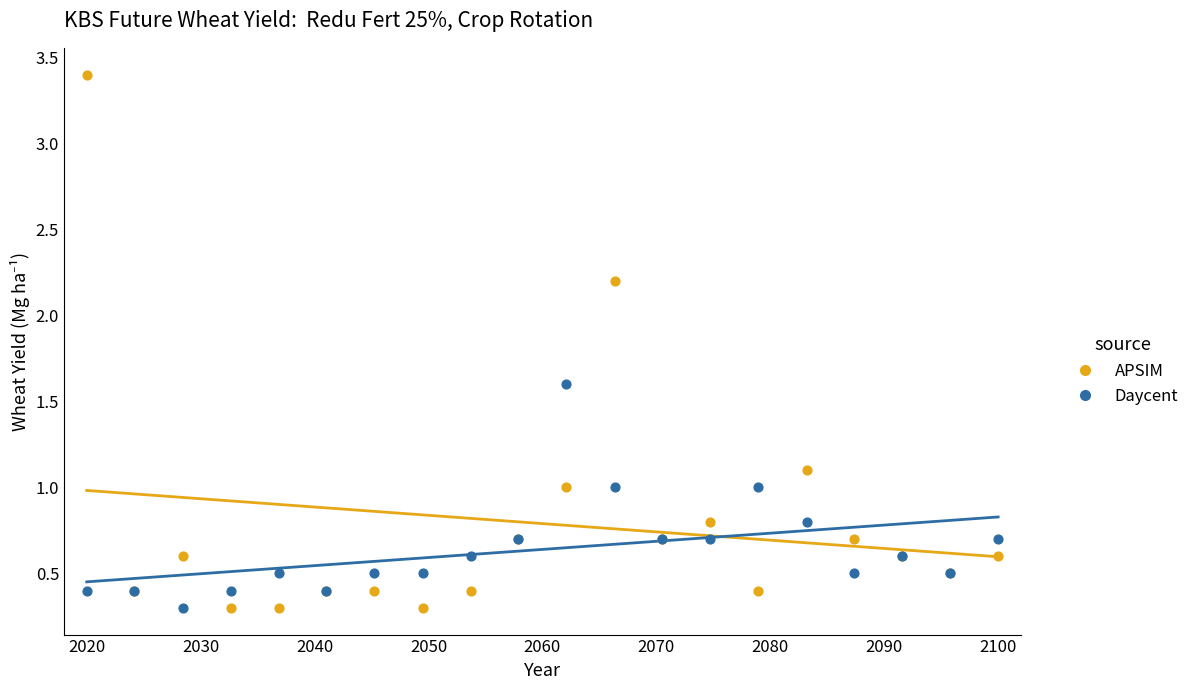

Which series reaches the maximum Y coordinate?

APSIM